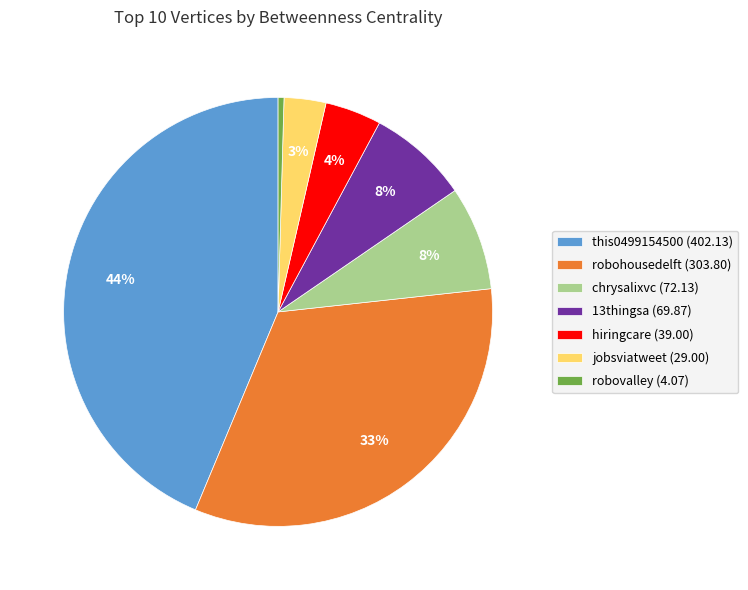

How many segments does this pie chart have?

7